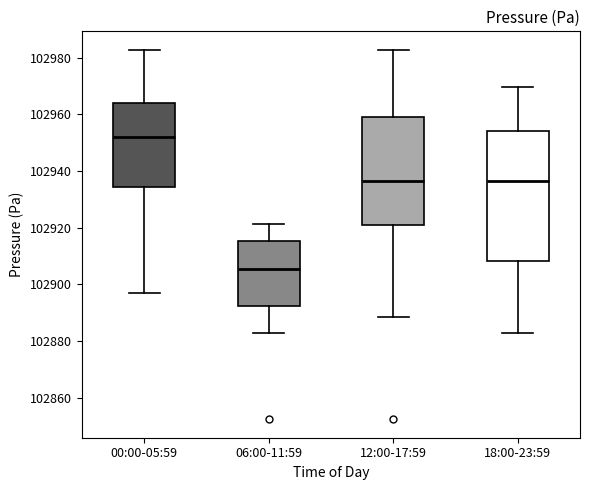

Where does the median line of the box for 00:00-05:59 sit on the y-axis? The values are not printed on the chart, so give them approximately, as read against the axis.

102952